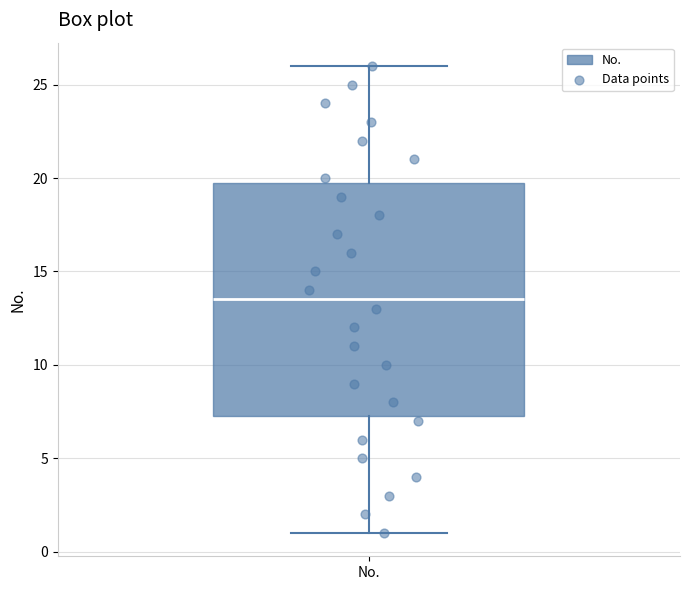

Where is the lower edge of the box for No. on the y-axis? The values are not printed on the chart, so give them approximately, as read against the axis.

7.5